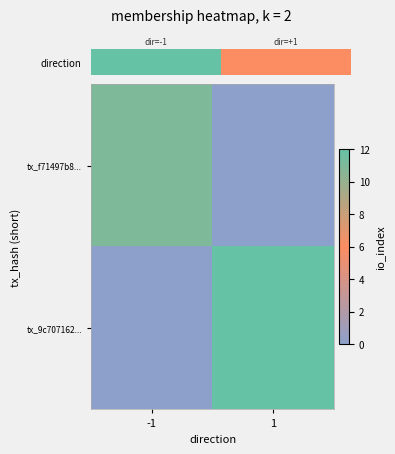

Reading left to right, transcribe all the data shown in this chart.

tx_f71497b8...: -1=11	1=0
tx_9c707162...: -1=0	1=12